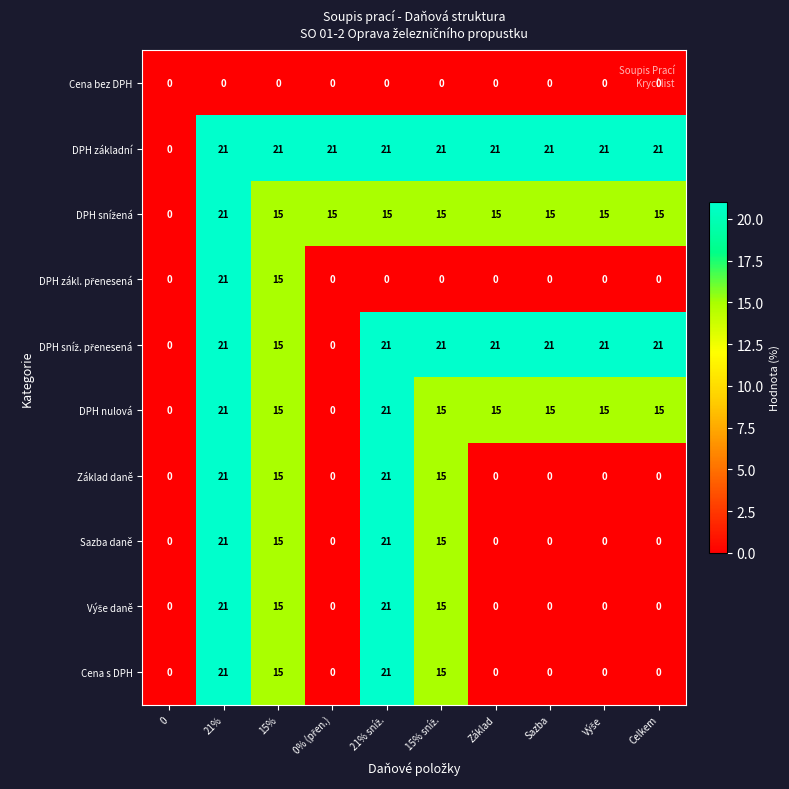

Is it true that DPH nulová equals 25 at Sazba?

False